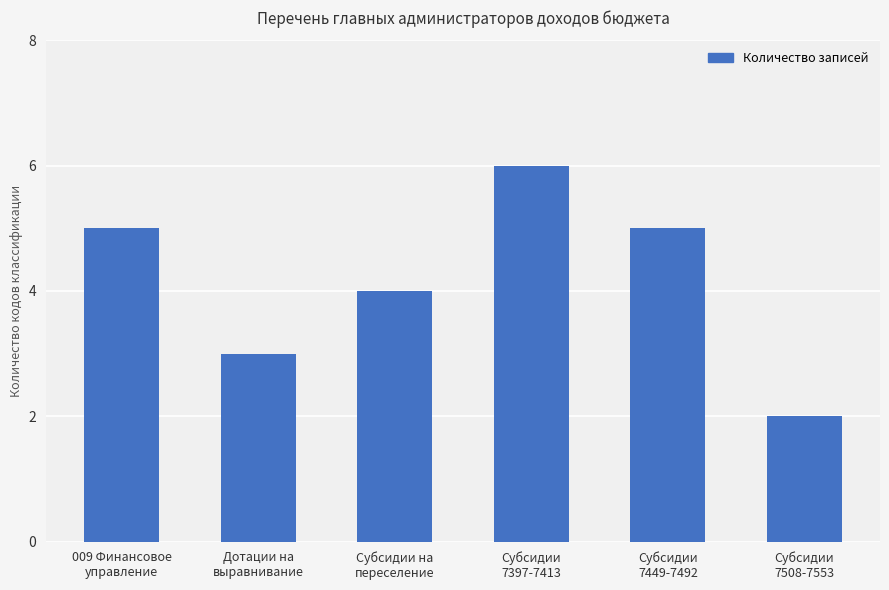

What is the sum of the values at 009 Финансовое
управление and Субсидии
7449-7492?

10